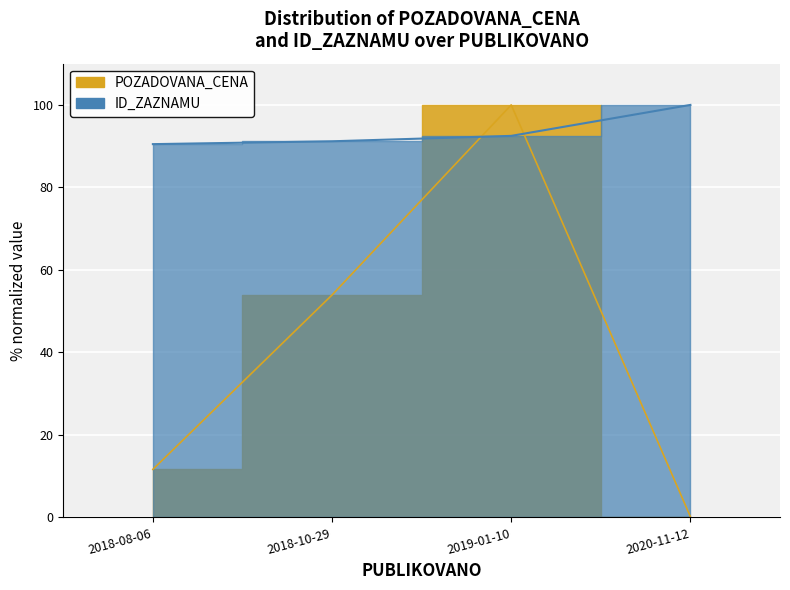

Between which two adjacent categories do ID_ZAZNAMU and POZADOVANA_CENA first intersect?

2018-10-29 and 2019-01-10